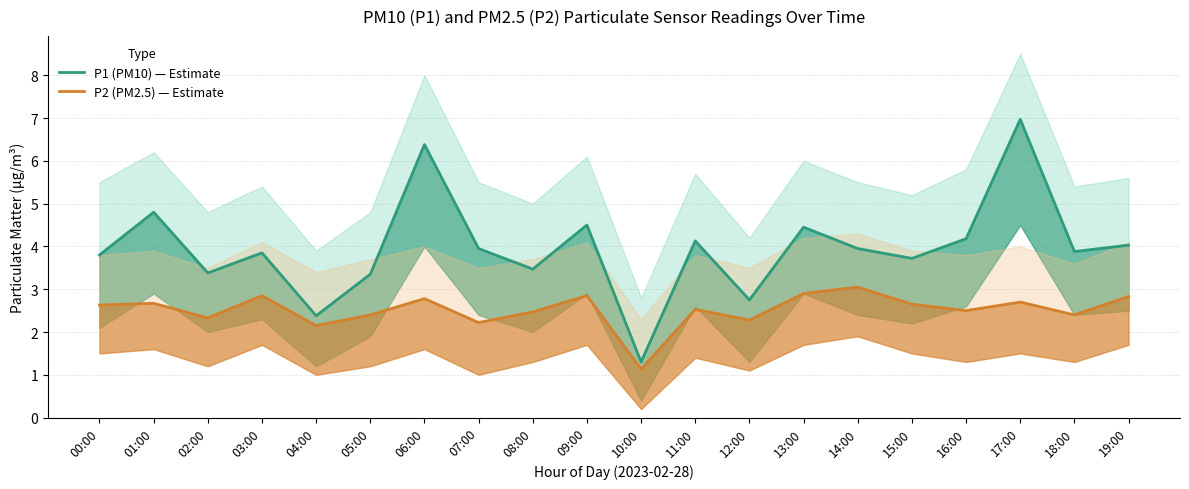

Where does the P1 (PM10) — Estimate series first go above 3?

00:00